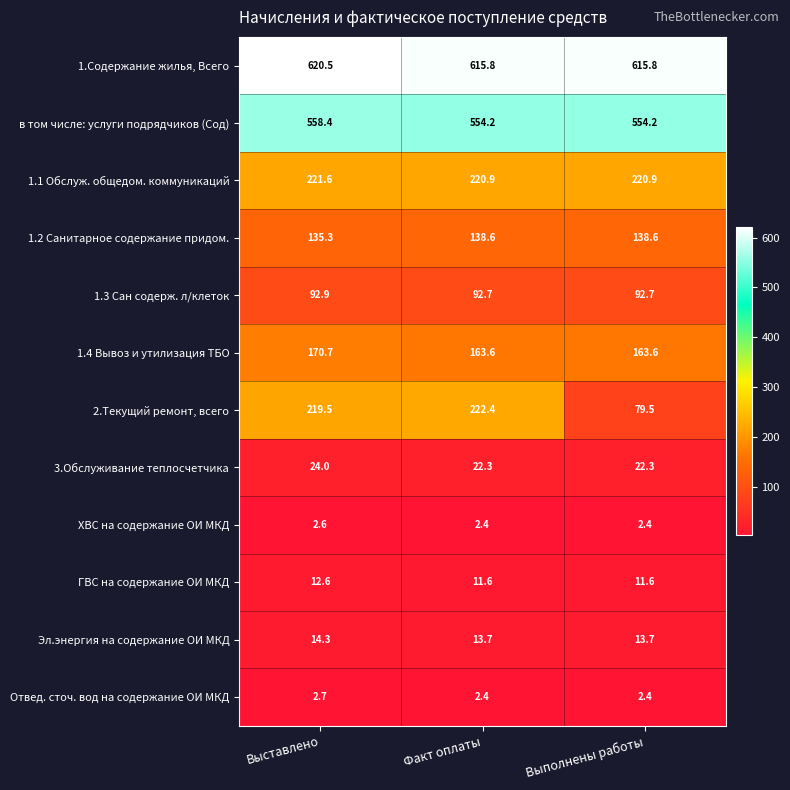

At which category is the sum across all series the highest?

Выставлено